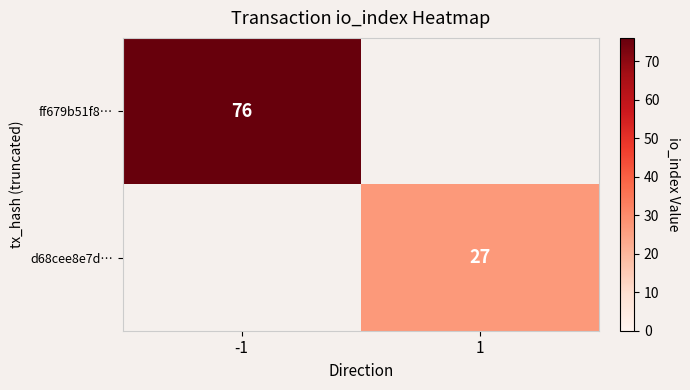

What is the smallest value displayed?

27.0